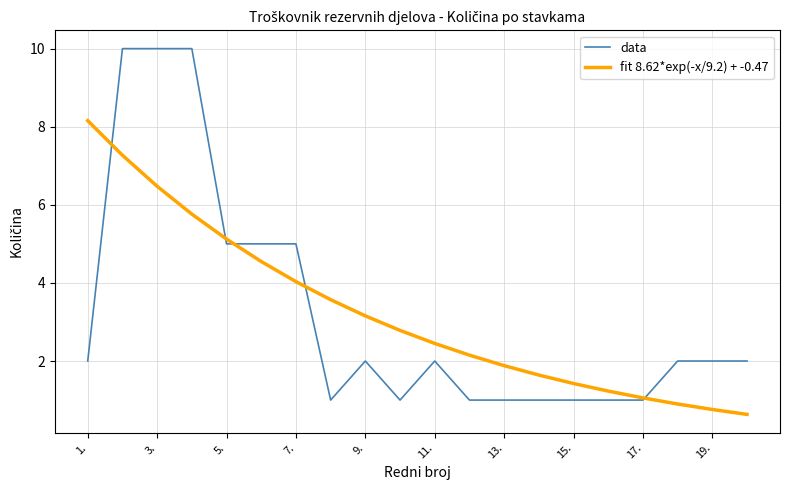

Which series has the widest spread of values?

data